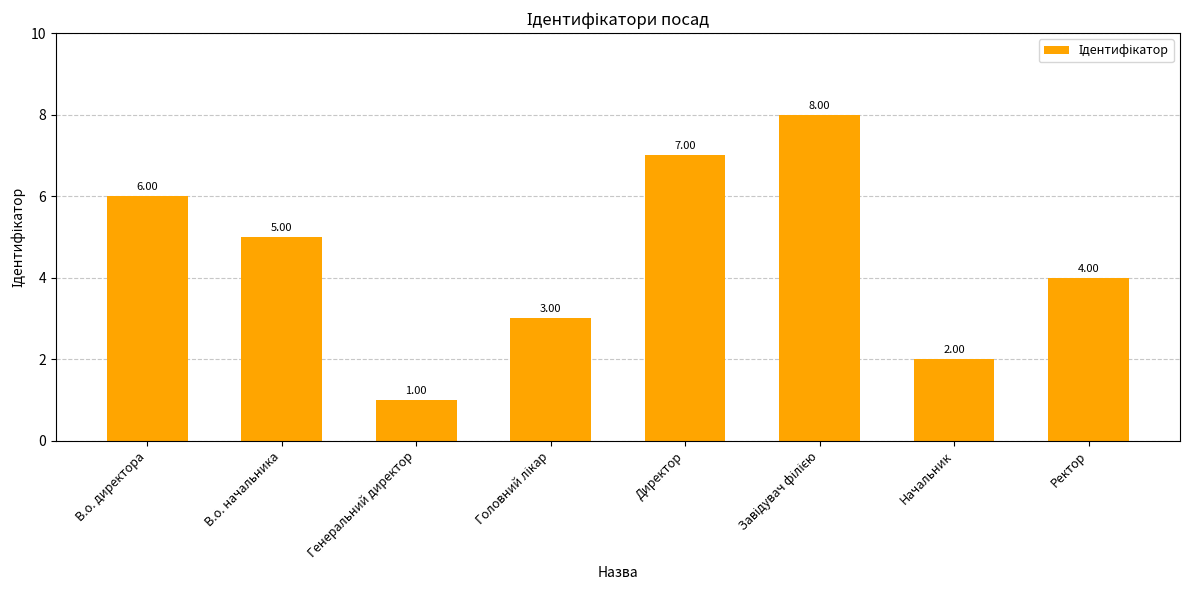

What is the sum of all values?

36